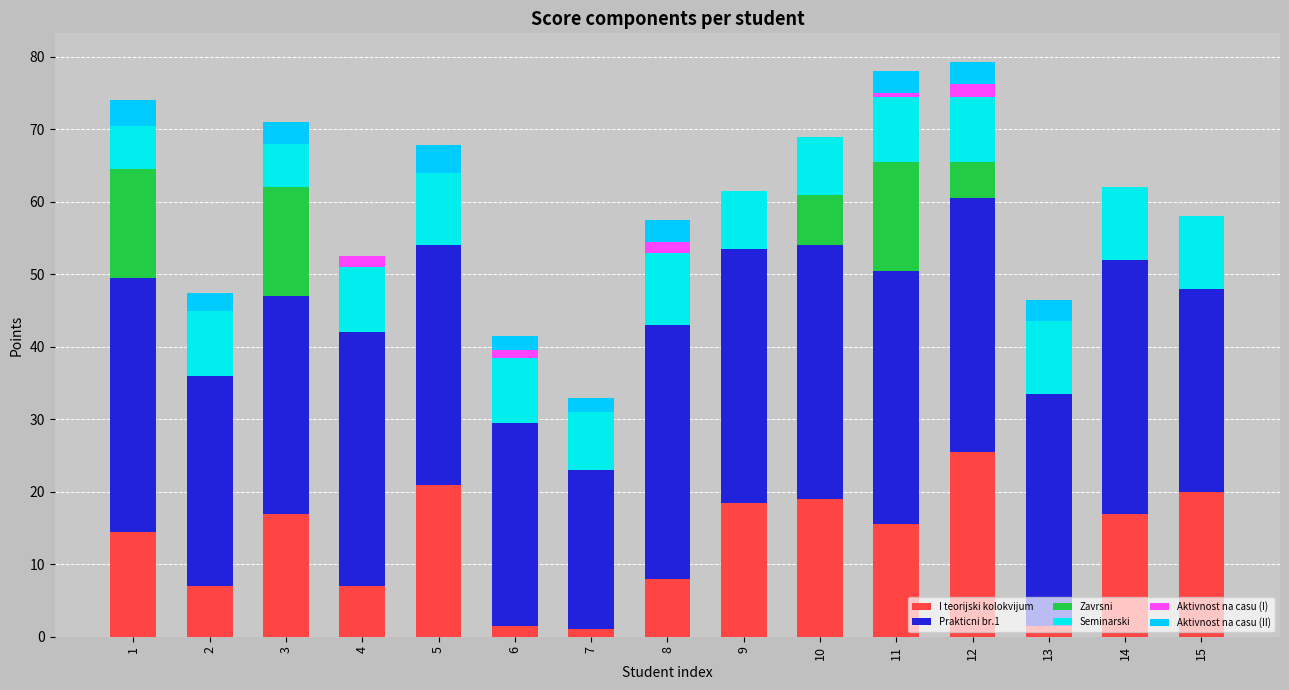

At 4, list the series in order from smallest to largest.

Zavrsni, Aktivnost na casu (II), Aktivnost na casu (I), I teorijski kolokvijum, Seminarski, Prakticni br.1